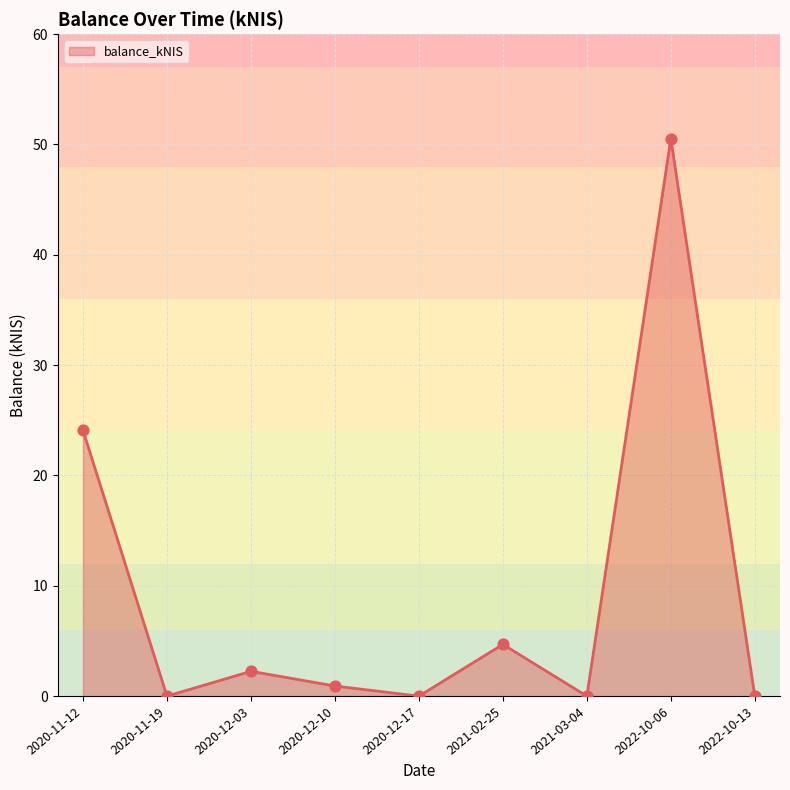

What is the change in value from 2020-11-12 to 2022-10-06?

+26.4